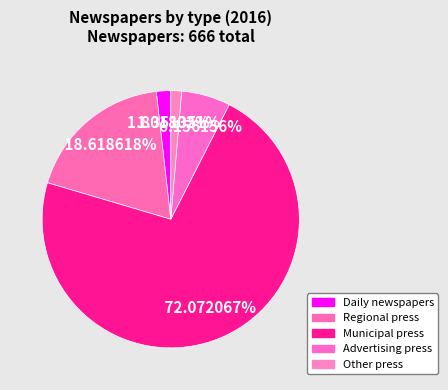

Rank the categories by value from lowest to highest.

Other press, Daily newspapers, Advertising press, Regional press, Municipal press